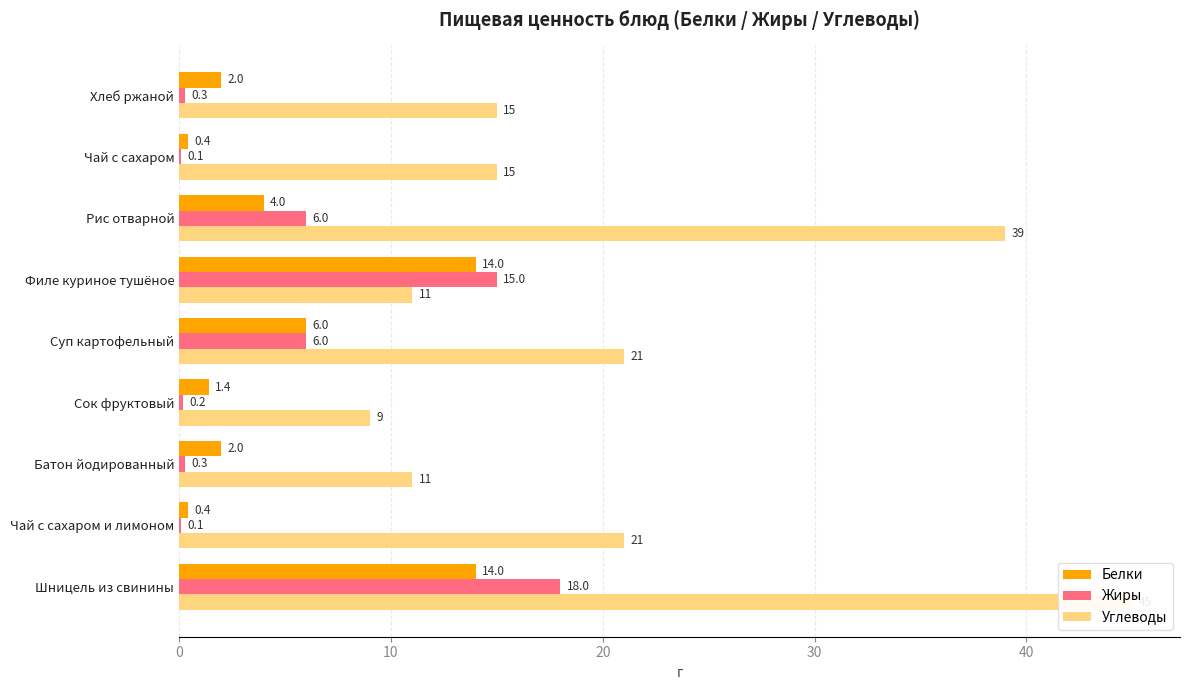

At how many categories does at least one series exceed 10?

8